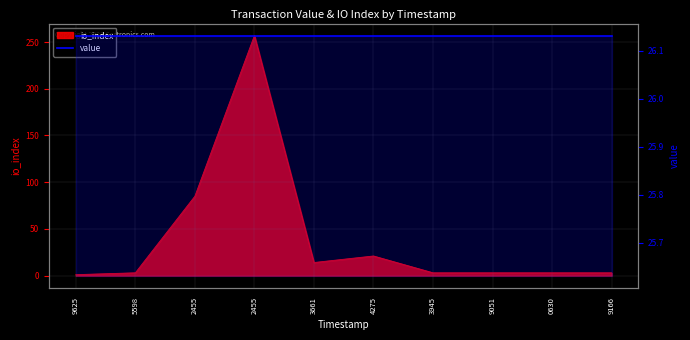

What is the difference between the second highest and second lowest values?

82